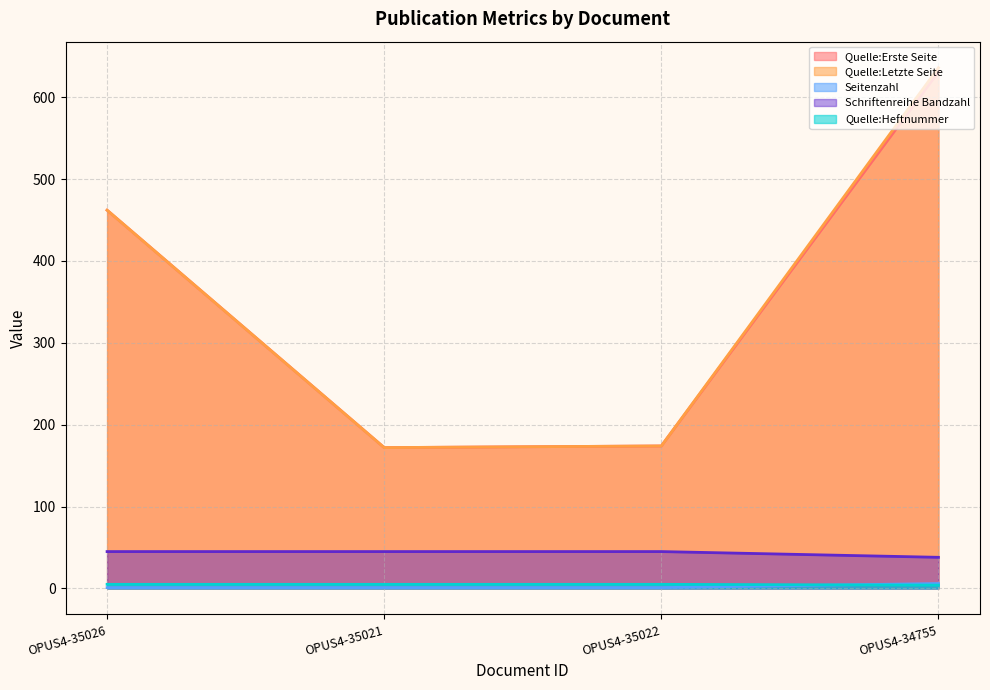

At how many categories does at least one series exceed 262?

2